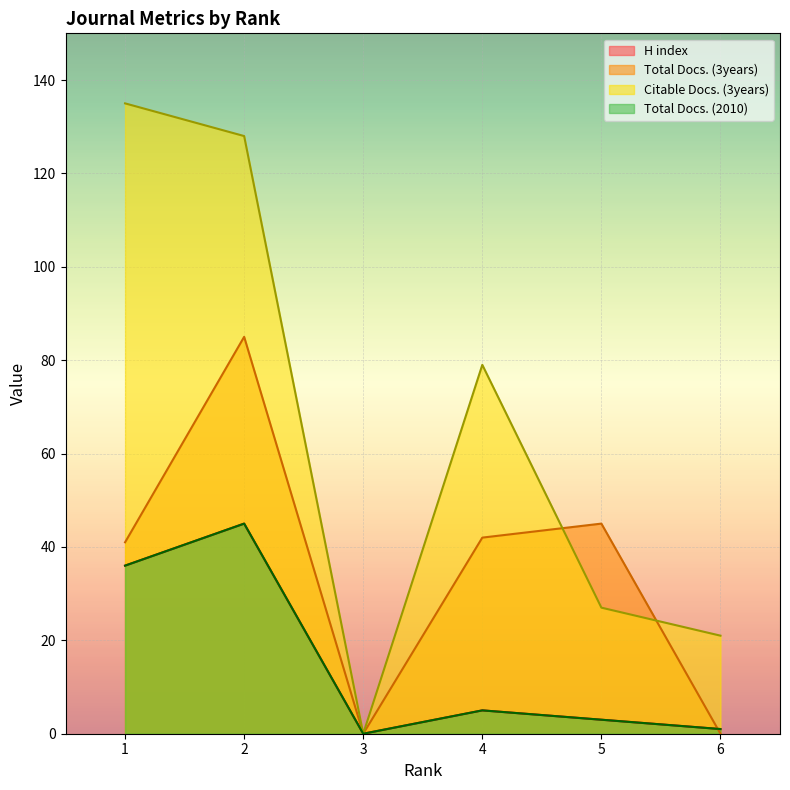

What is the value of the H index point at the 1st from the left?

36